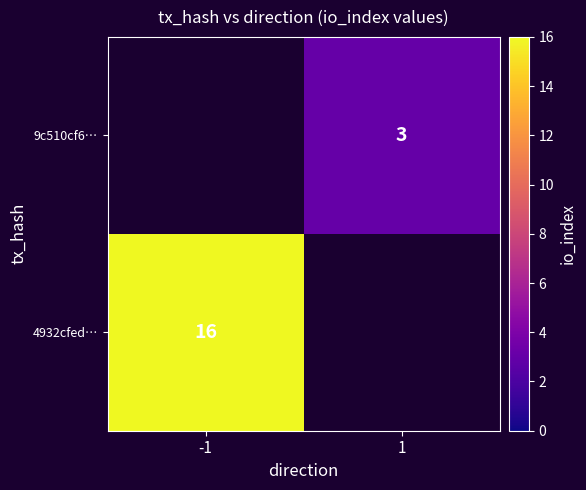

True or false: 9c510cf6… has a value of 3 at 1.

True